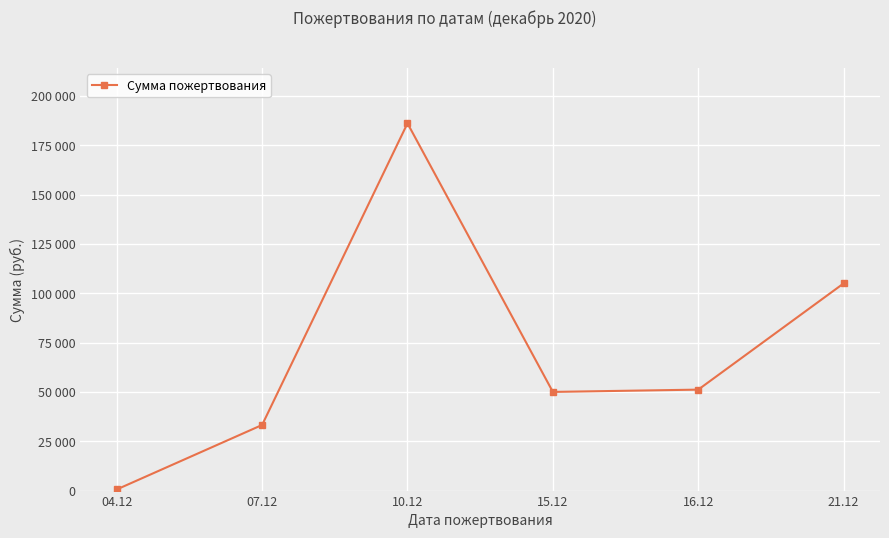

True or false: there are more than 2 points higher than both neighbors.

False